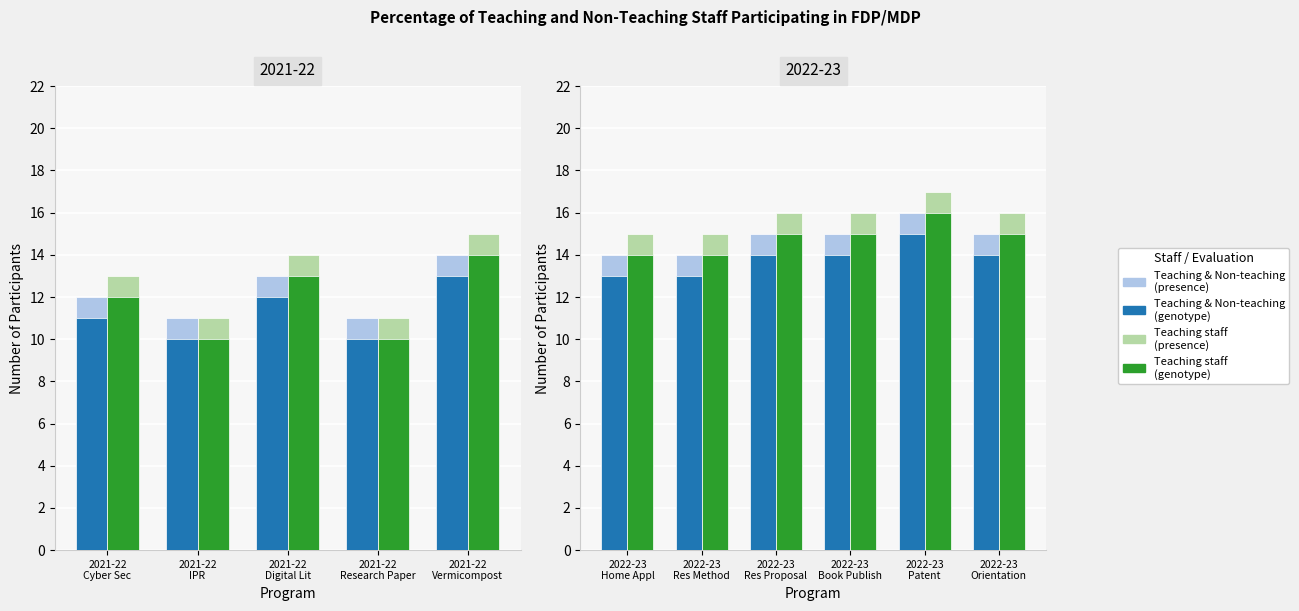

Which series changed the most between 2022-23 Home Appl and 2022-23 Patent?

Teaching & Non-teaching (presence)